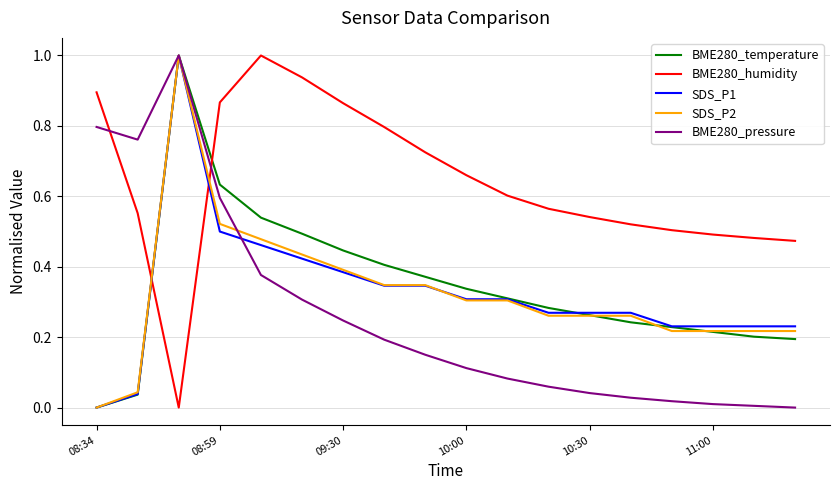

What is the greatest value displayed?

1.0